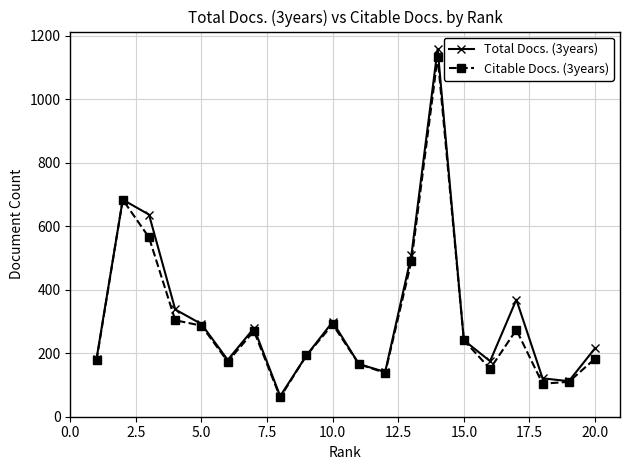

What is the value of the Citable Docs. (3years) point at the 7th from the left?

270